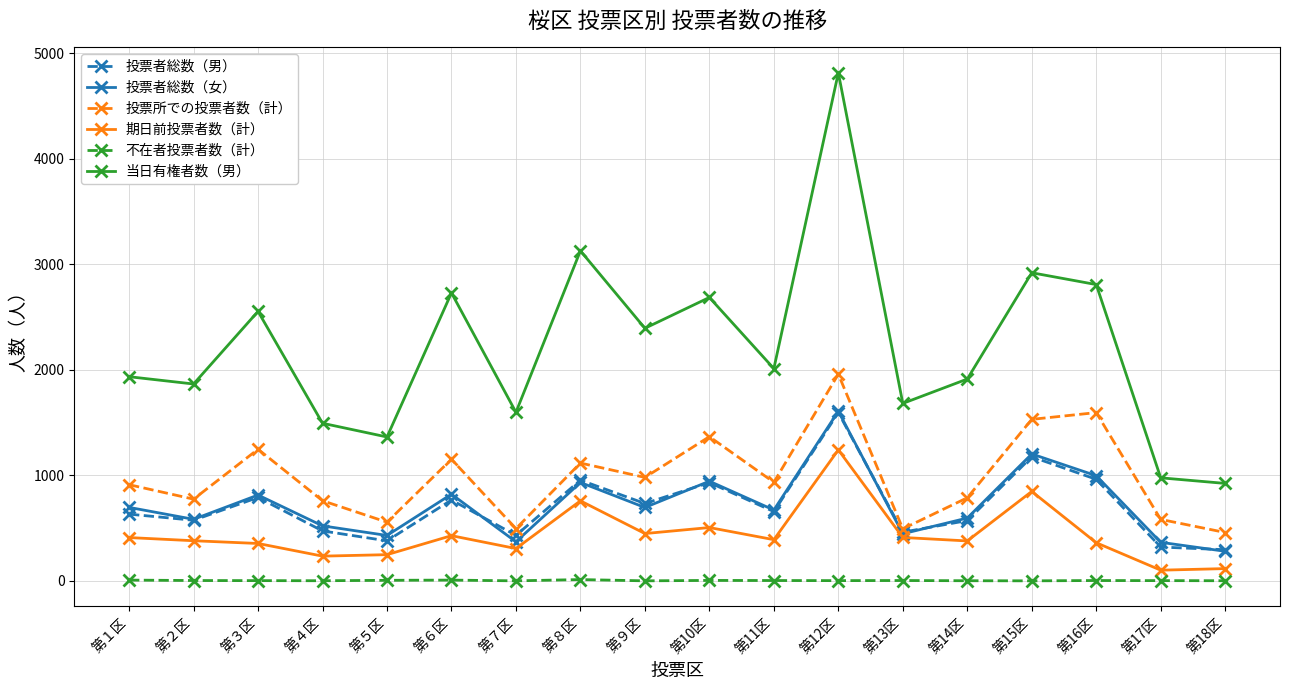

Which category has the highest value in the 投票者総数（男） series?

第12区